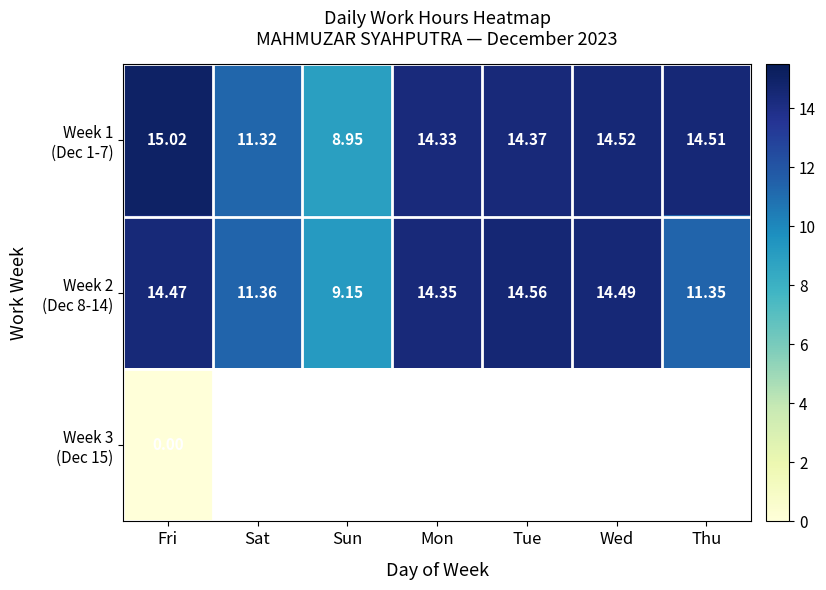

How many distinct data groups are displayed?

3